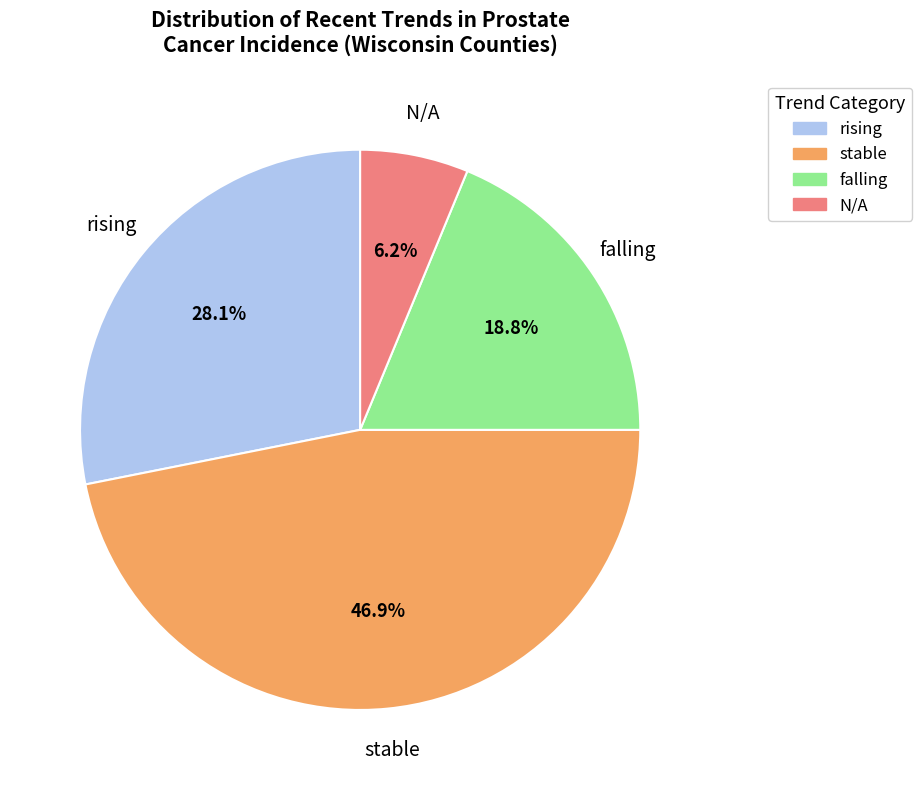

Is there a majority slice in this chart?

No